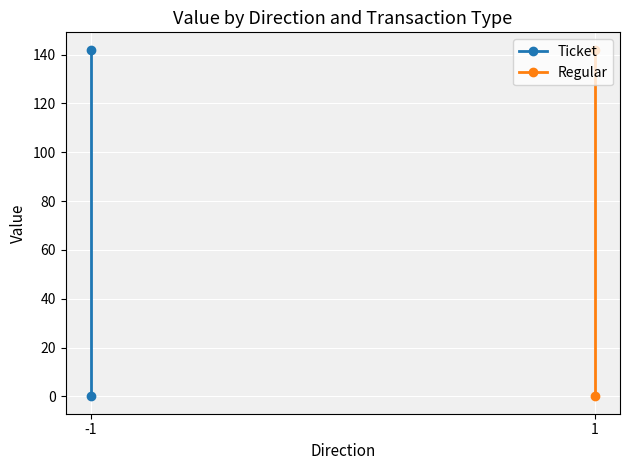

Is the value of Regular at -1 greater than the value of Ticket at -1?

No